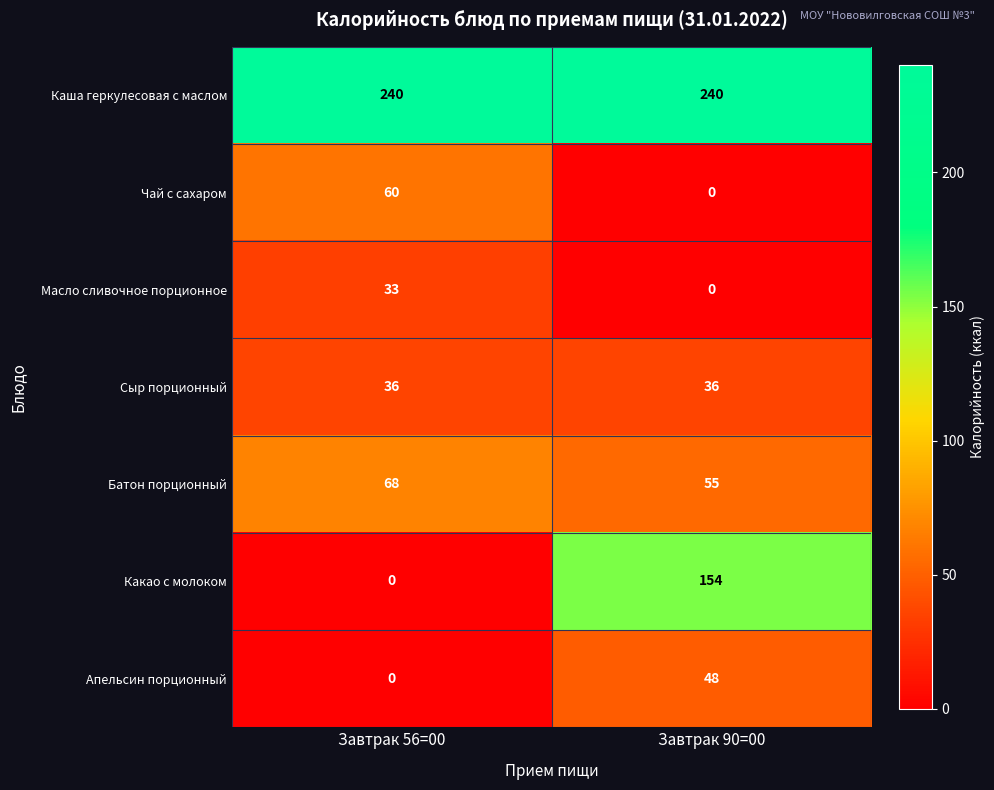

Rank the series by their maximum value, from lowest to highest.

Масло сливочное порционное, Сыр порционный, Апельсин порционный, Чай с сахаром, Батон порционный, Какао с молоком, Каша геркулесовая с маслом